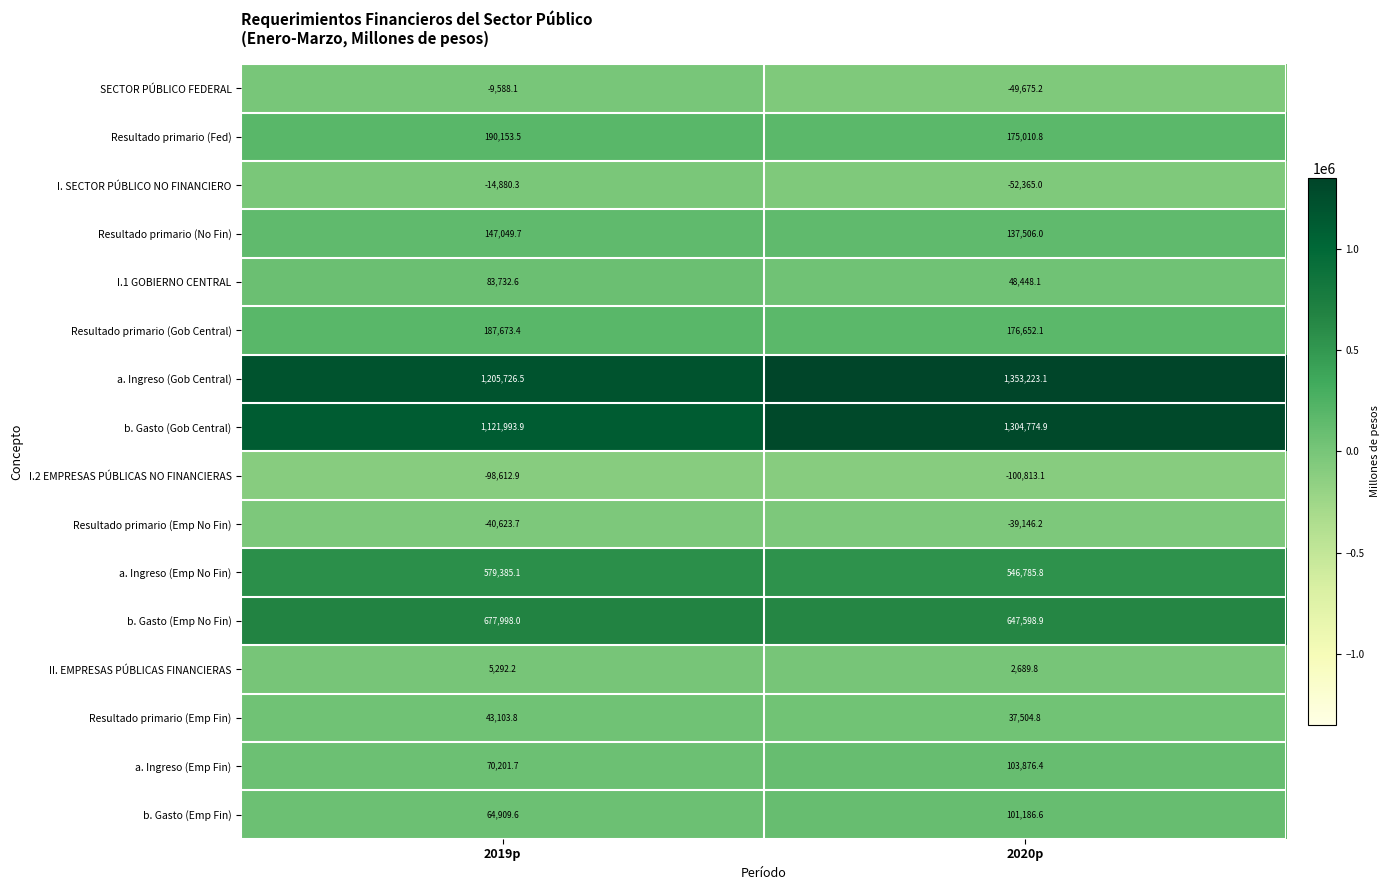

At which category is the sum across all series the highest?

2020p